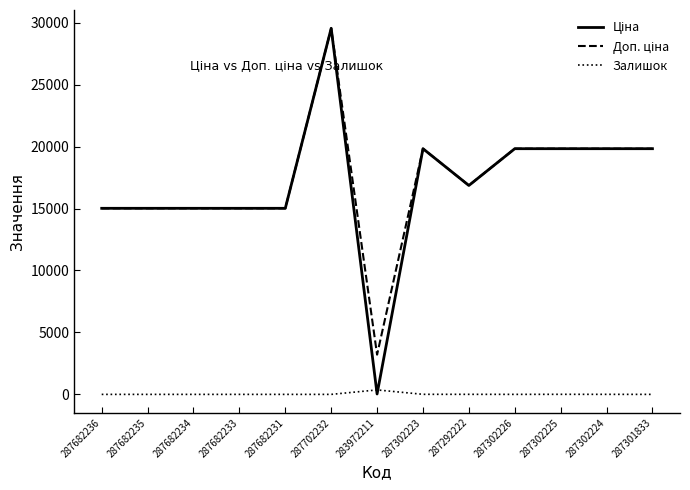

What is the difference between the highest and lowest values at 287682234?

15019.2